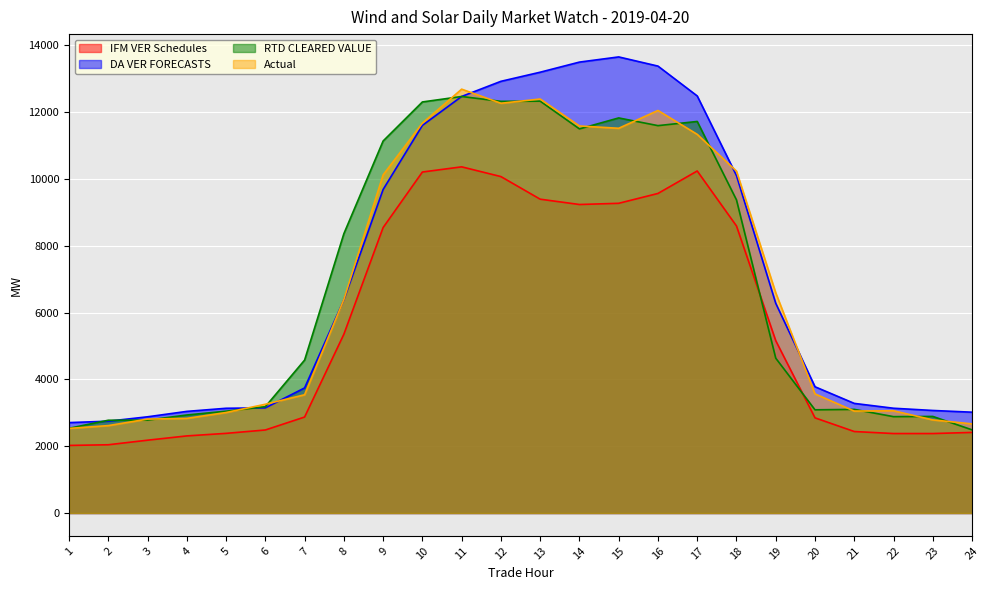

What is the sum of the IFM VER Schedules values at 22 and 6?

4862.8